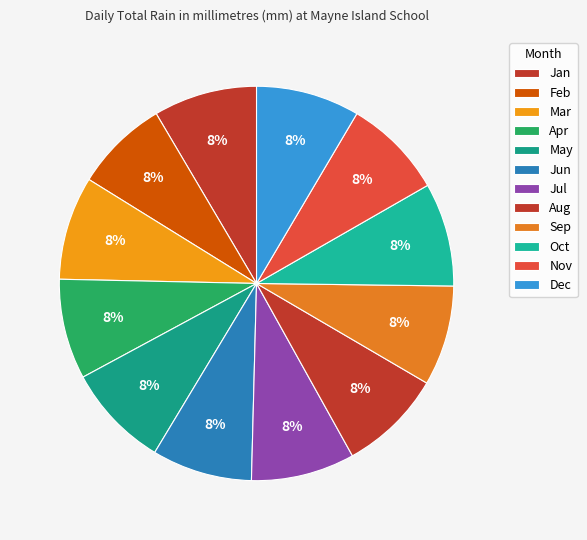

Approximately how many times larger is the value at Mar compared to Nov?

1.0